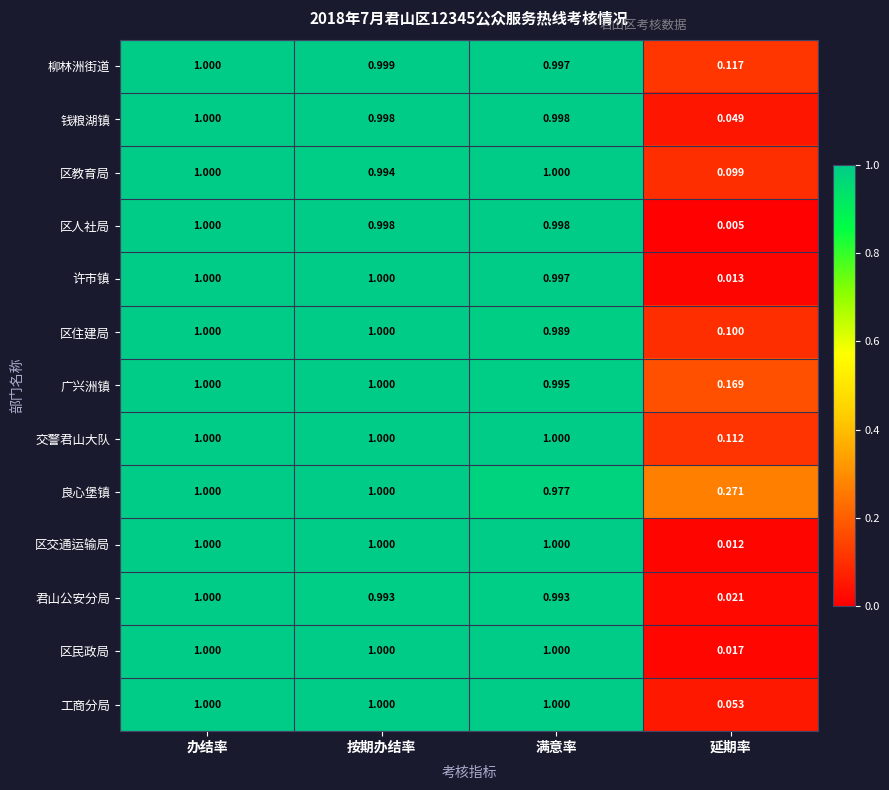

List the labels in order of 柳林洲街道 value, largest first.

办结率, 按期办结率, 满意率, 延期率